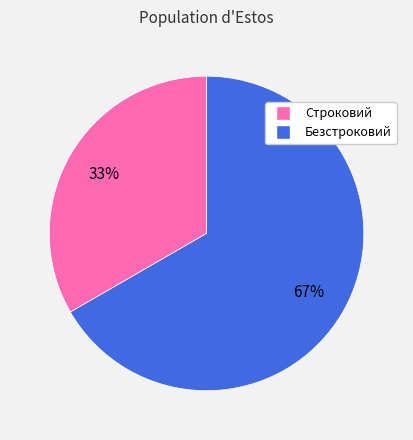

Which category accounts for the majority?

Безстроковий